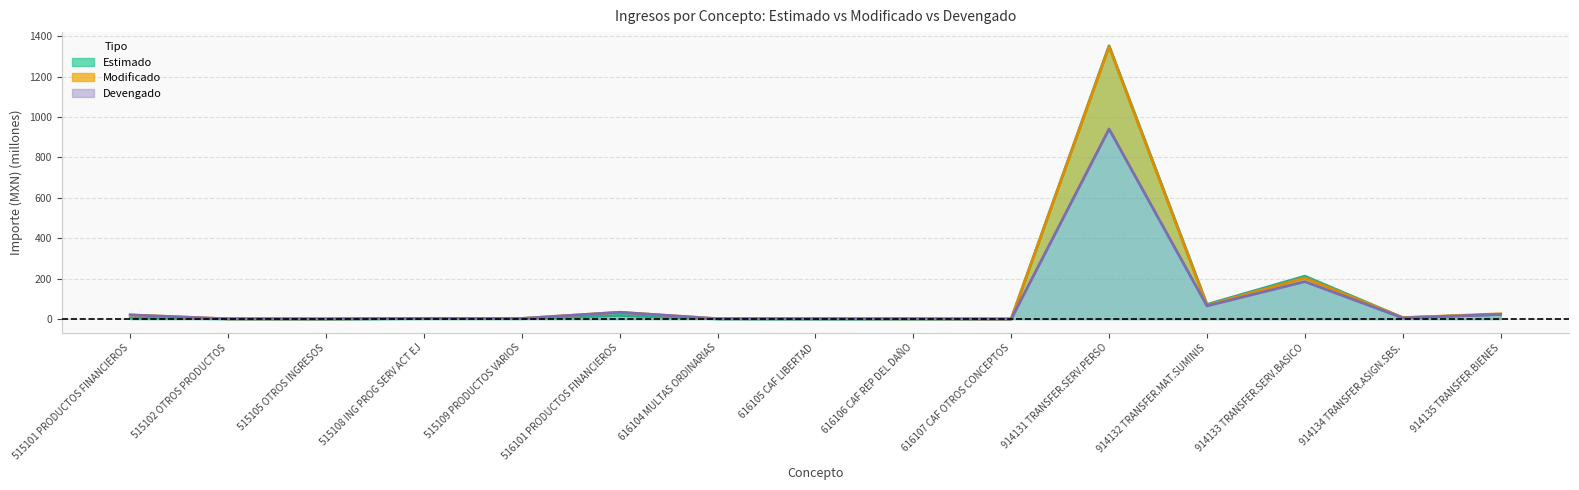

What is the spread (max minus min) of values at 515101 PRODUCTOS FINANCIEROS?

15.6